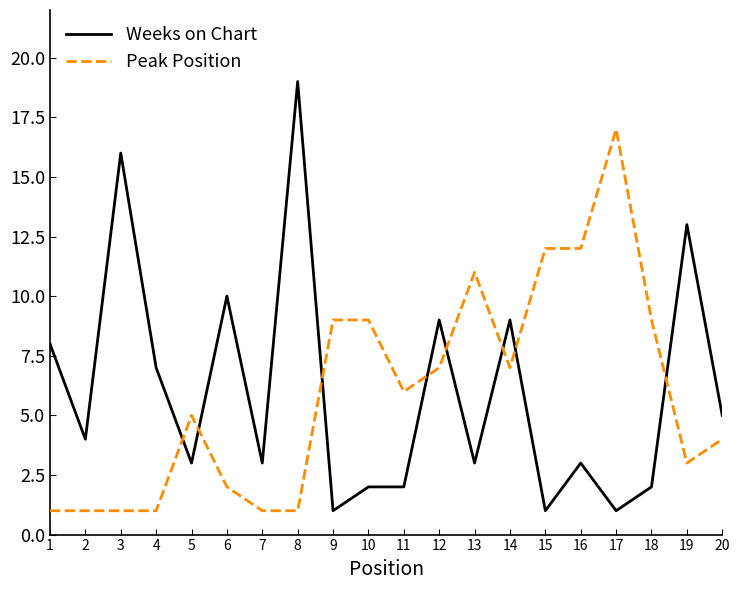

List the series in order of their peak value, lowest first.

Peak Position, Weeks on Chart